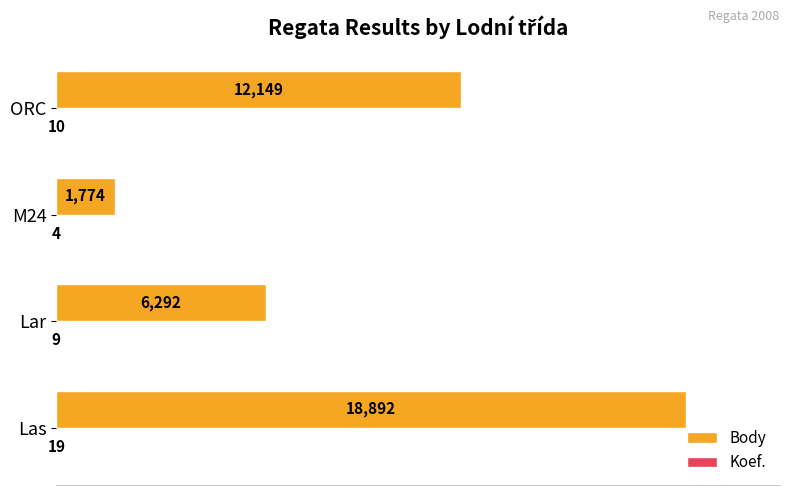

What is the sum of all Body values?

39107